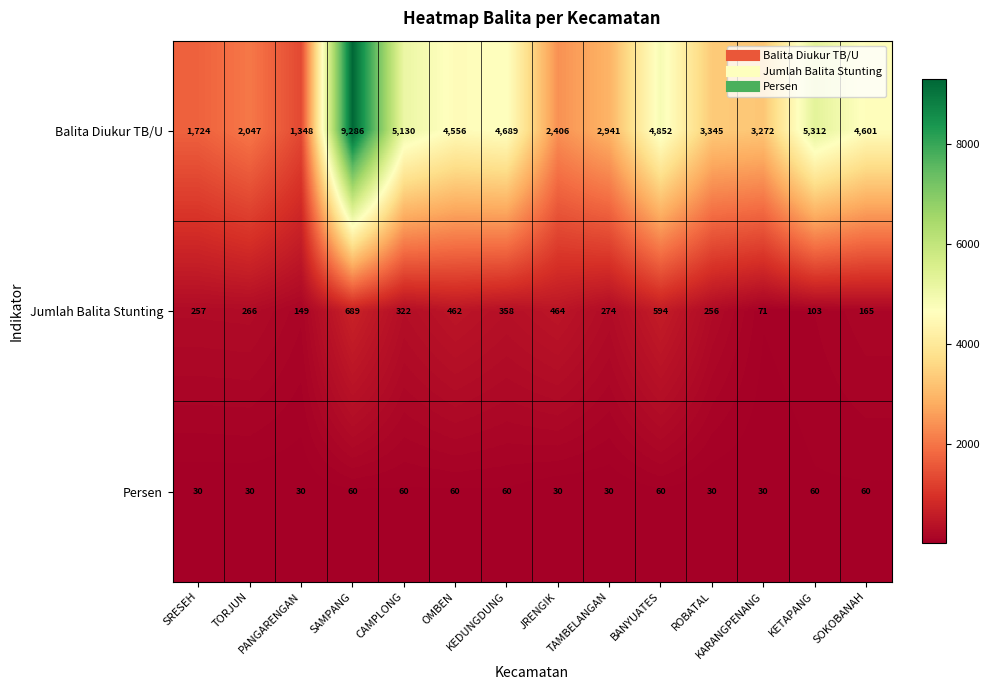

At which label is Jumlah Balita Stunting closest to 380?

KEDUNGDUNG